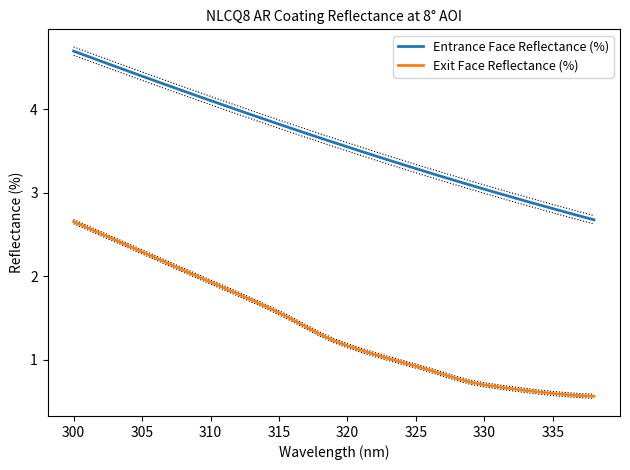

List the series in order of their peak value, highest first.

Entrance Face Reflectance (%), Exit Face Reflectance (%)